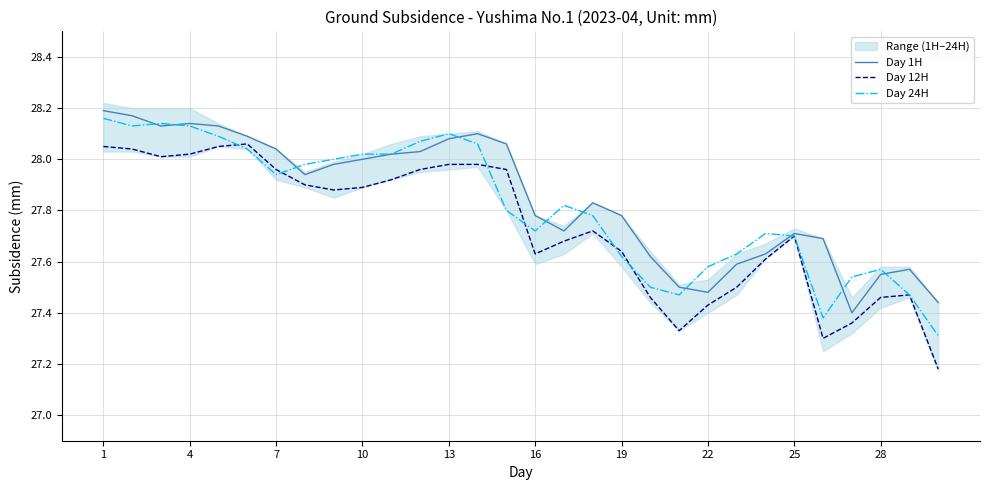

Does the chart display data point markers on the line(s)?

No